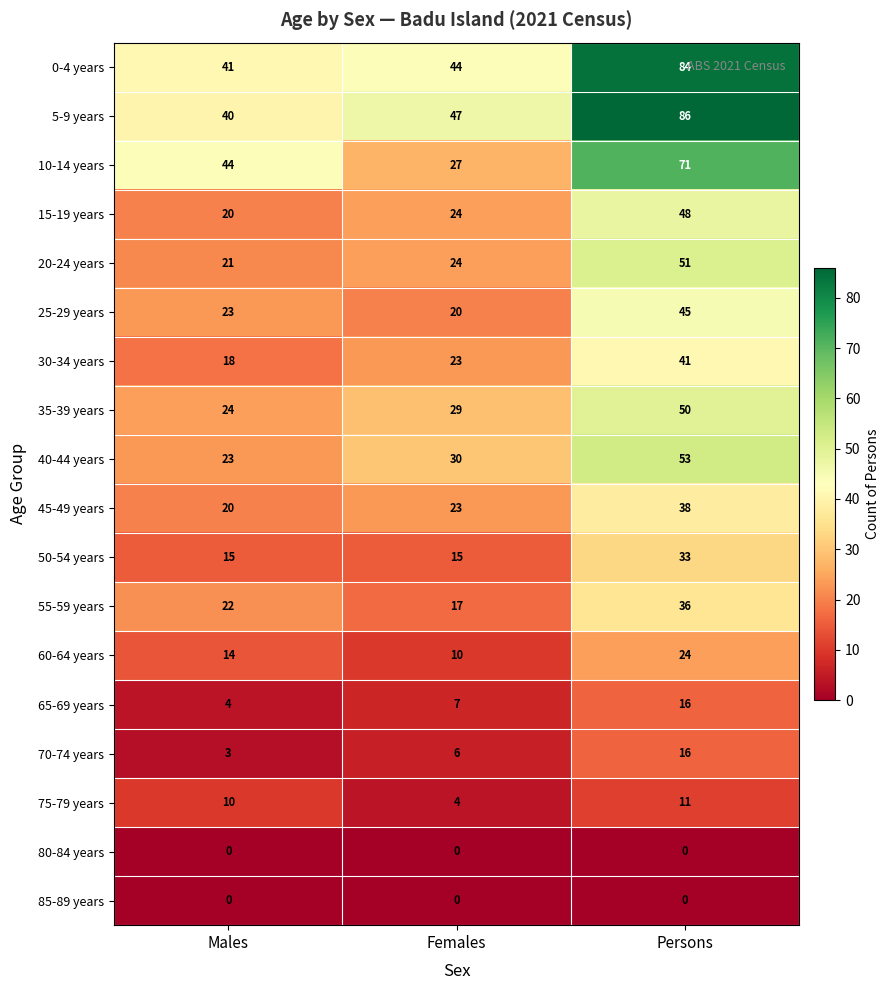

List the labels in order of 40-44 years value, smallest first.

Males, Females, Persons